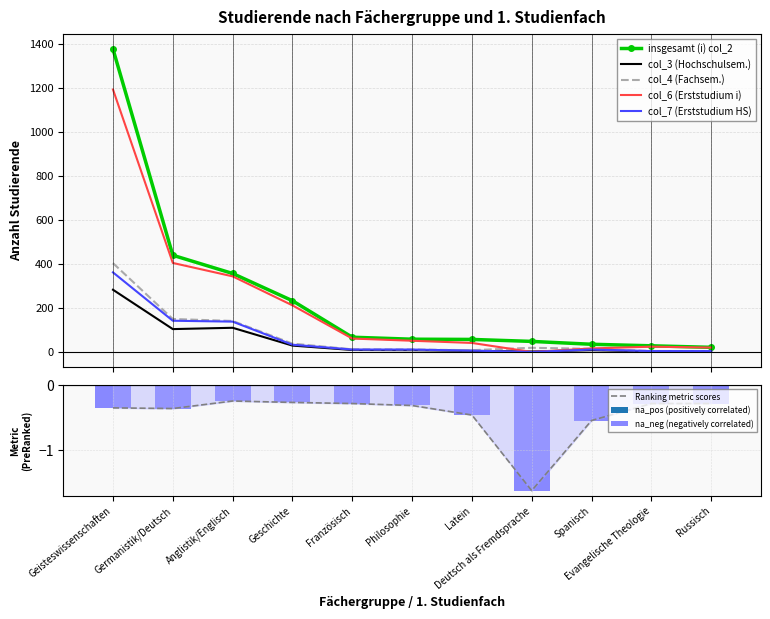

Which series has the largest total across all categories?

insgesamt (i) col_2